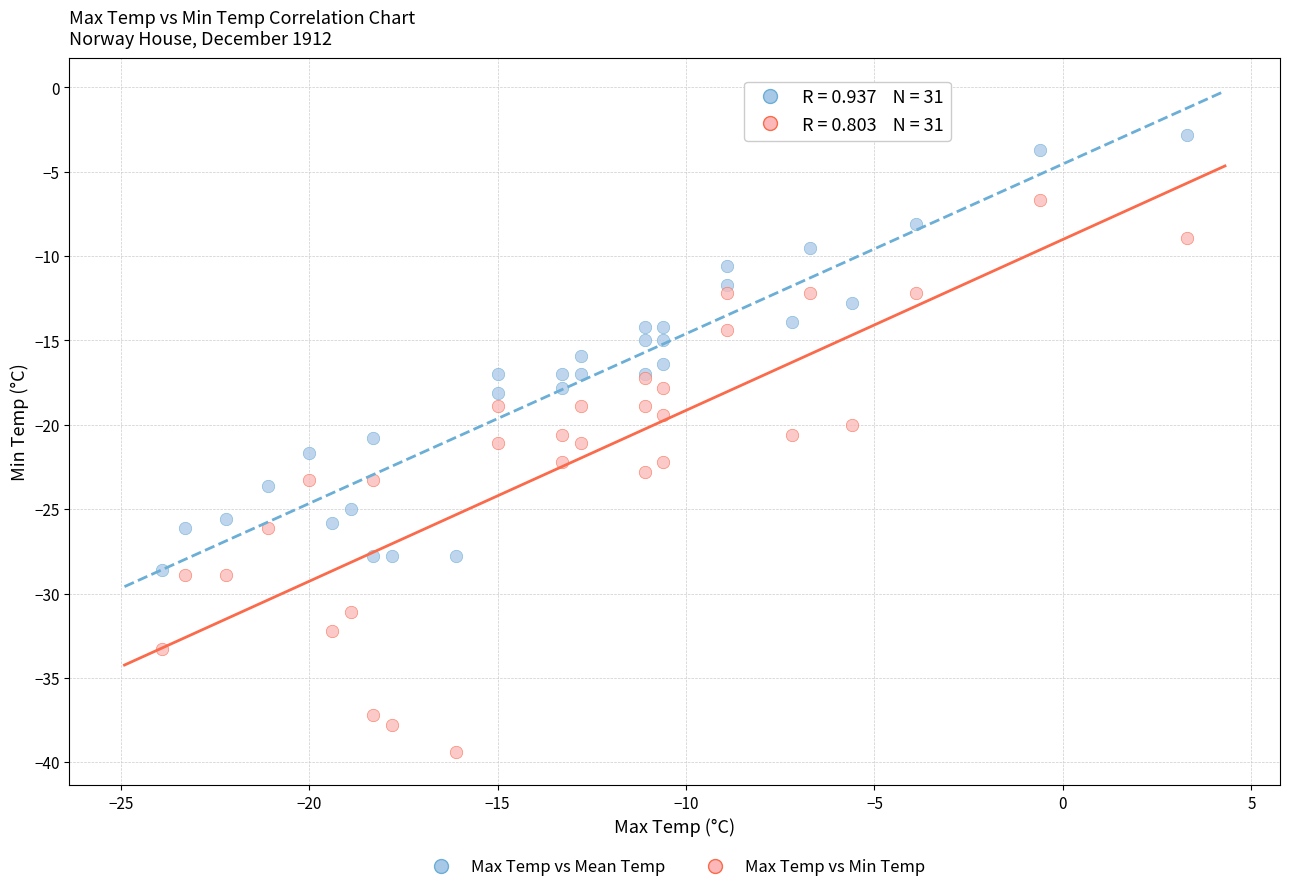

Which series has the largest Y range (max minus min)?

Max Temp vs Min Temp